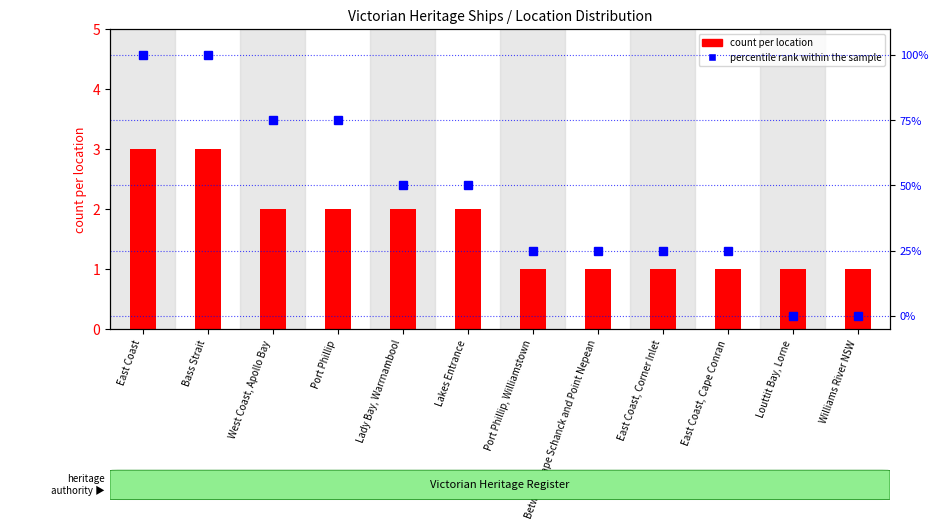

What is the difference between the second highest and minimum values in the count per location series?

2